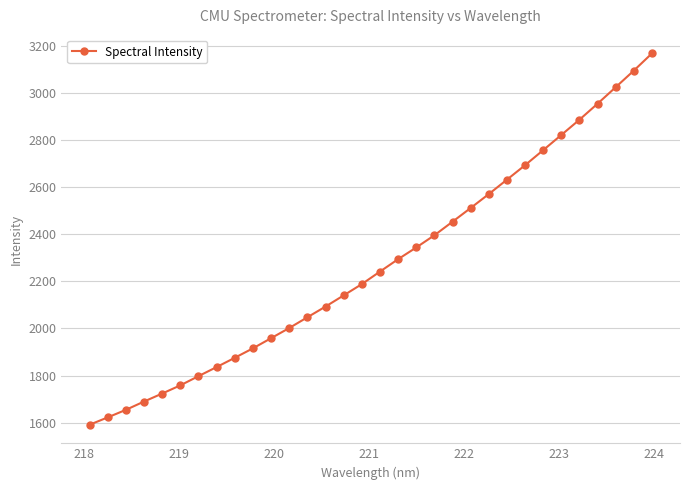

What is the average value?

2273.0